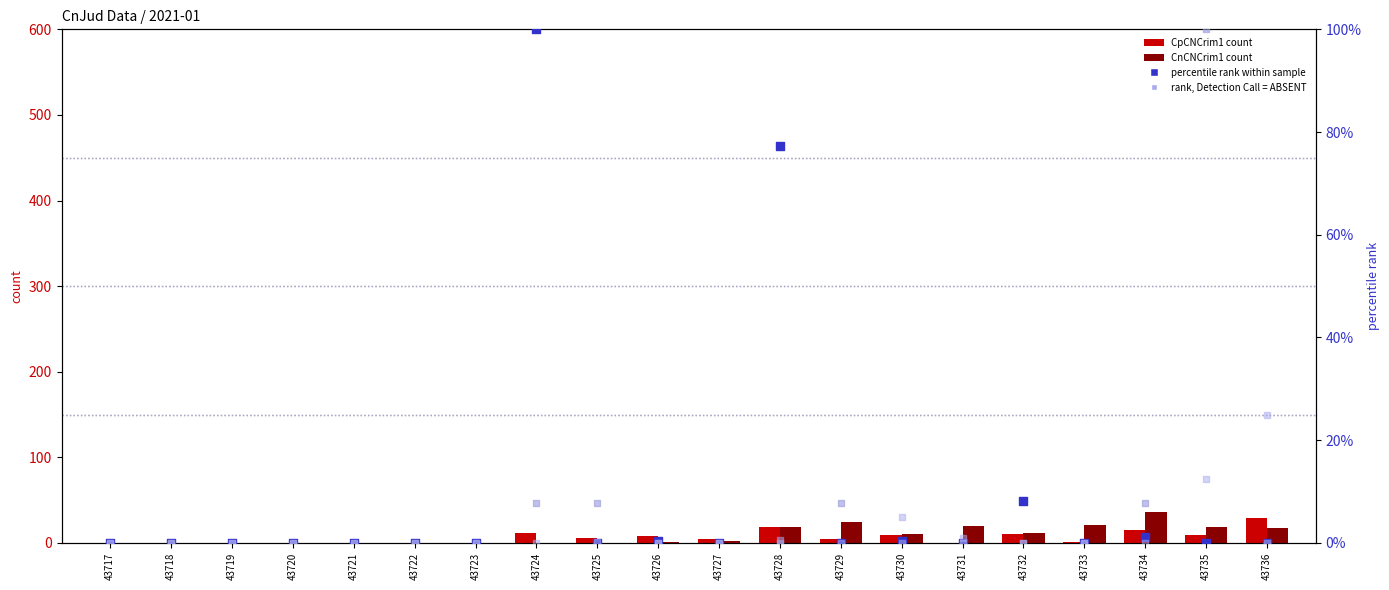

Which series has the largest Y range (max minus min)?

TBaixCNCrim1